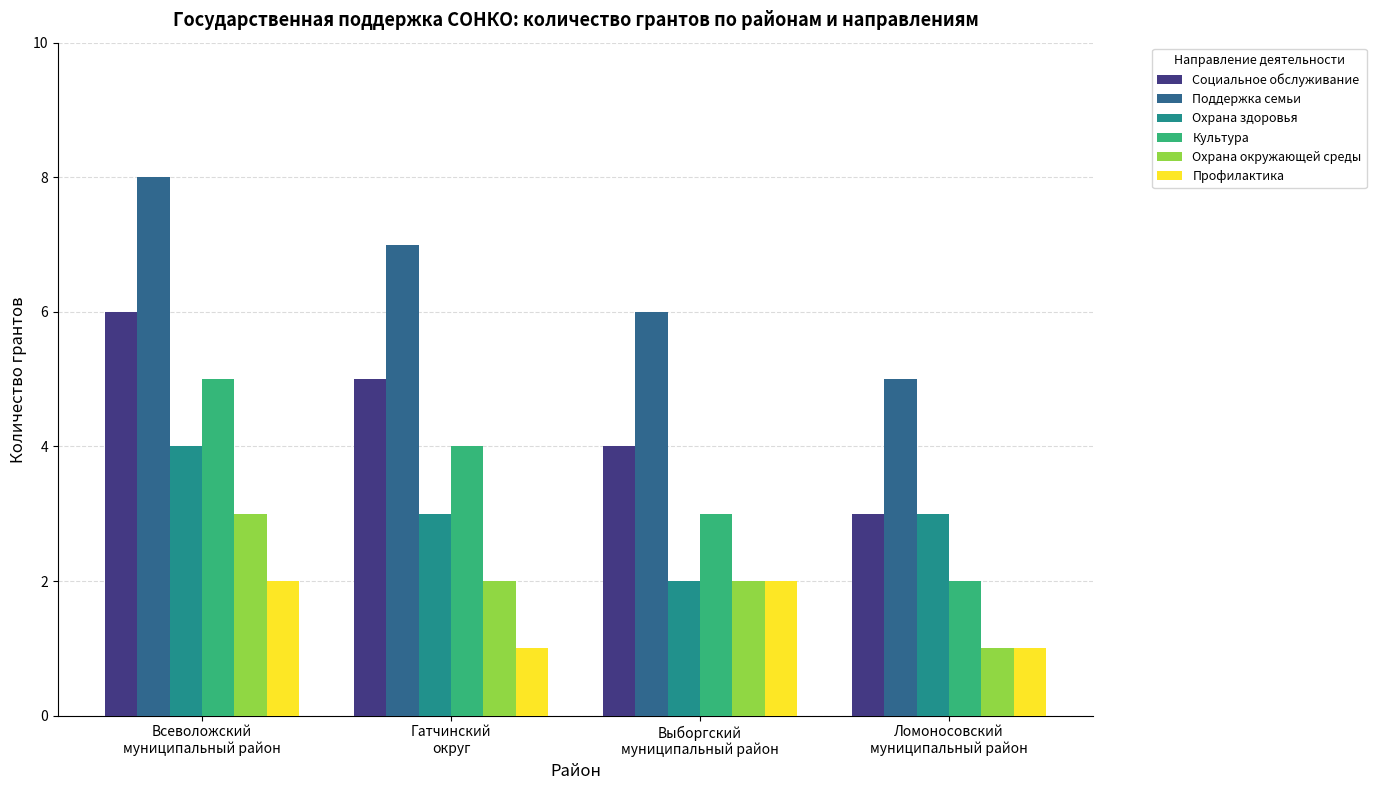

What is the difference between the maximum and minimum values in the Охрана здоровья series?

2